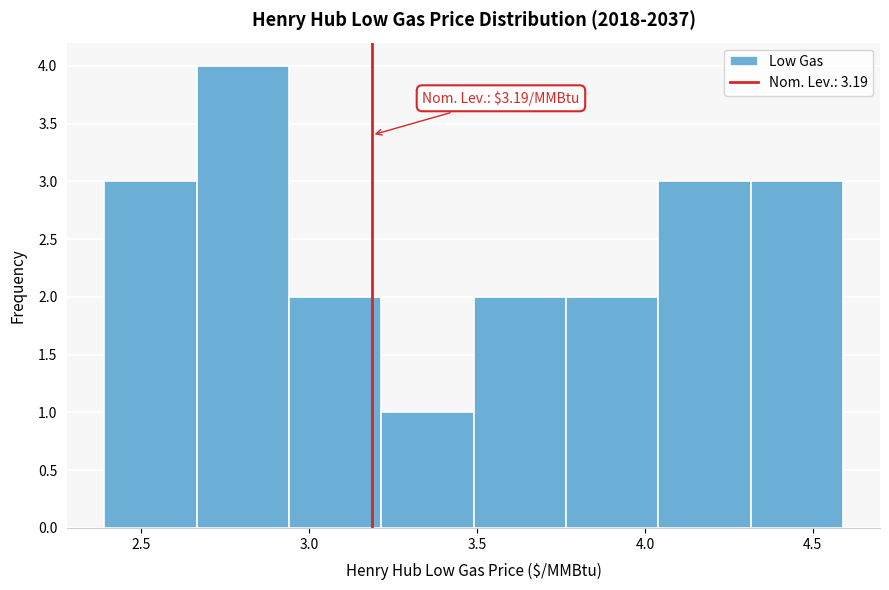

Which range on the x-axis has the tallest bar?

2.665 to 2.940